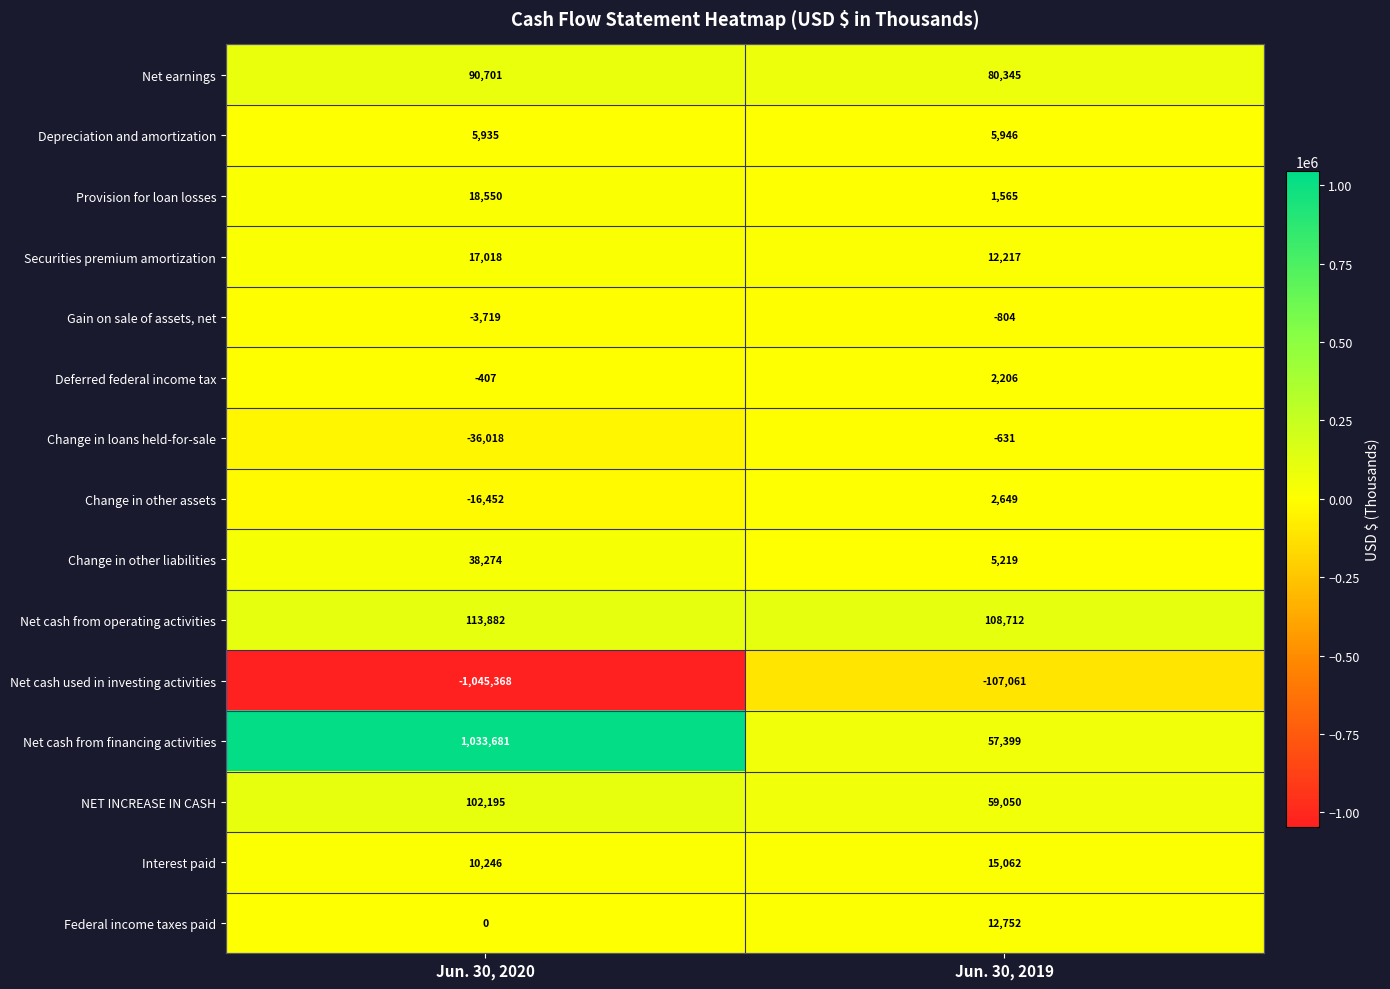

What is the total value across all series at Jun. 30, 2019?

254626